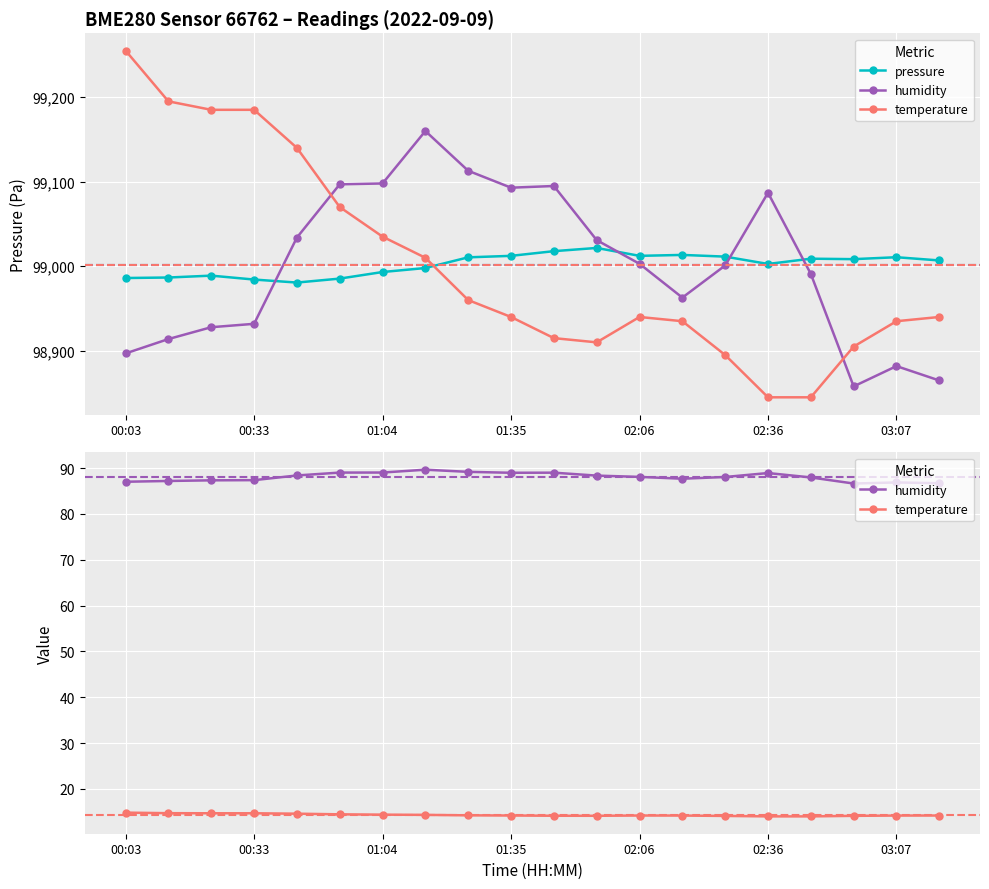

How many values in the humidity series are below 88?

9